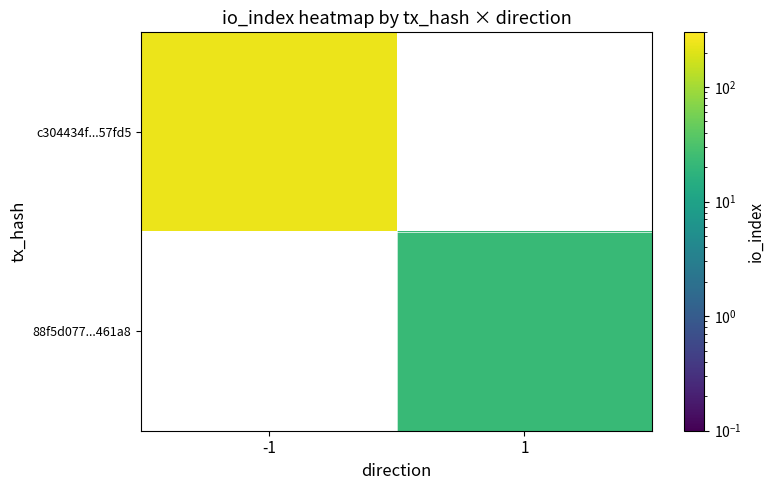

Which category has the lowest value across all series?

1